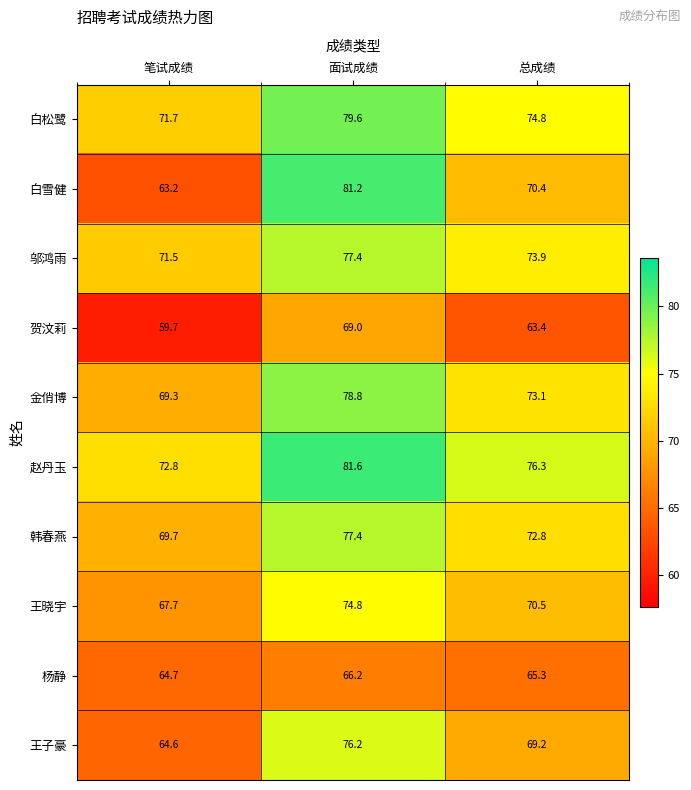

What is the difference between the maximum and minimum values in the 王子豪 series?

11.6